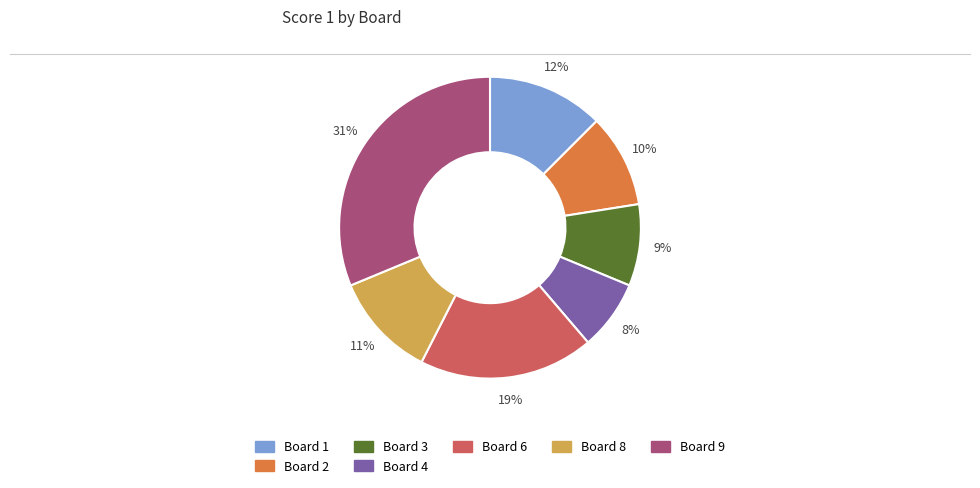

Is there any slice that represents more than half of the pie?

No